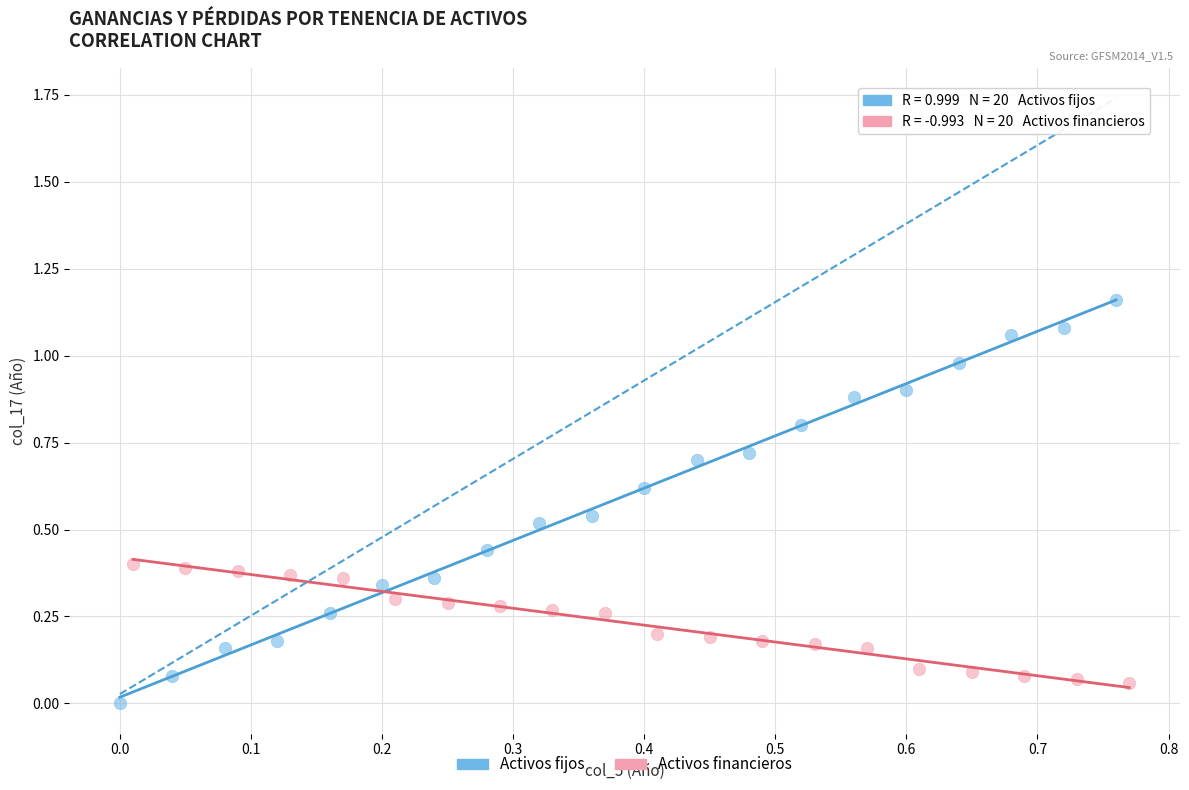

Which series has the widest spread of Y values?

Activos fijos